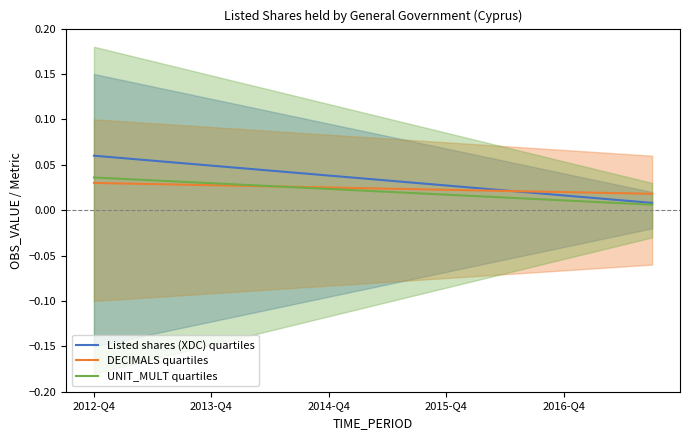

Is it true that Listed shares (XDC) quartiles equals 0.0 at 17?

False